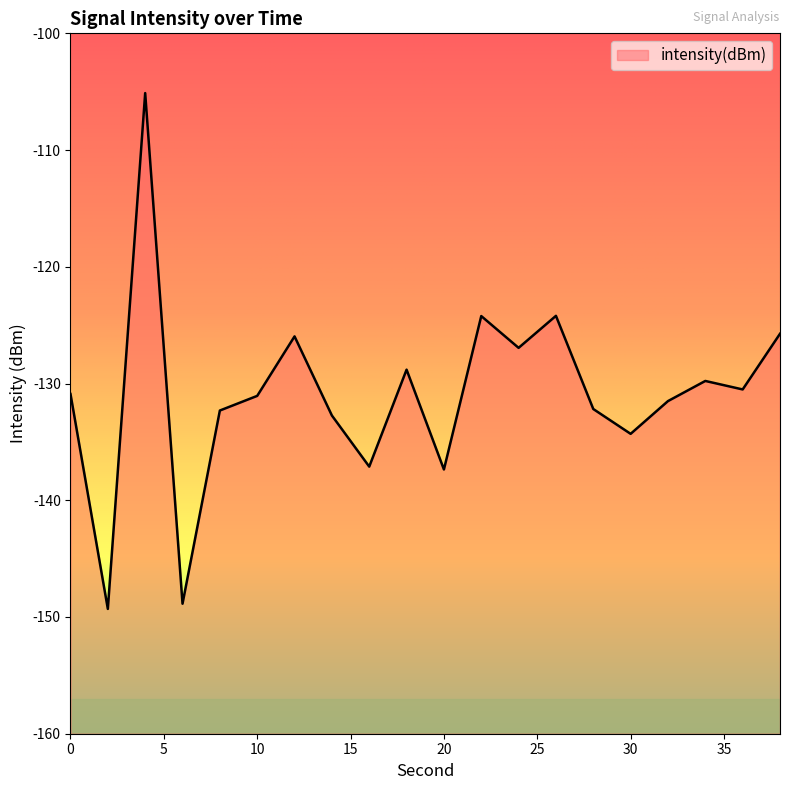

List the labels in order of value, smallest first.

2, 6, 20, 16, 30, 14, 8, 28, 32, 10, 0, 36, 34, 18, 24, 12, 38, 22, 26, 4